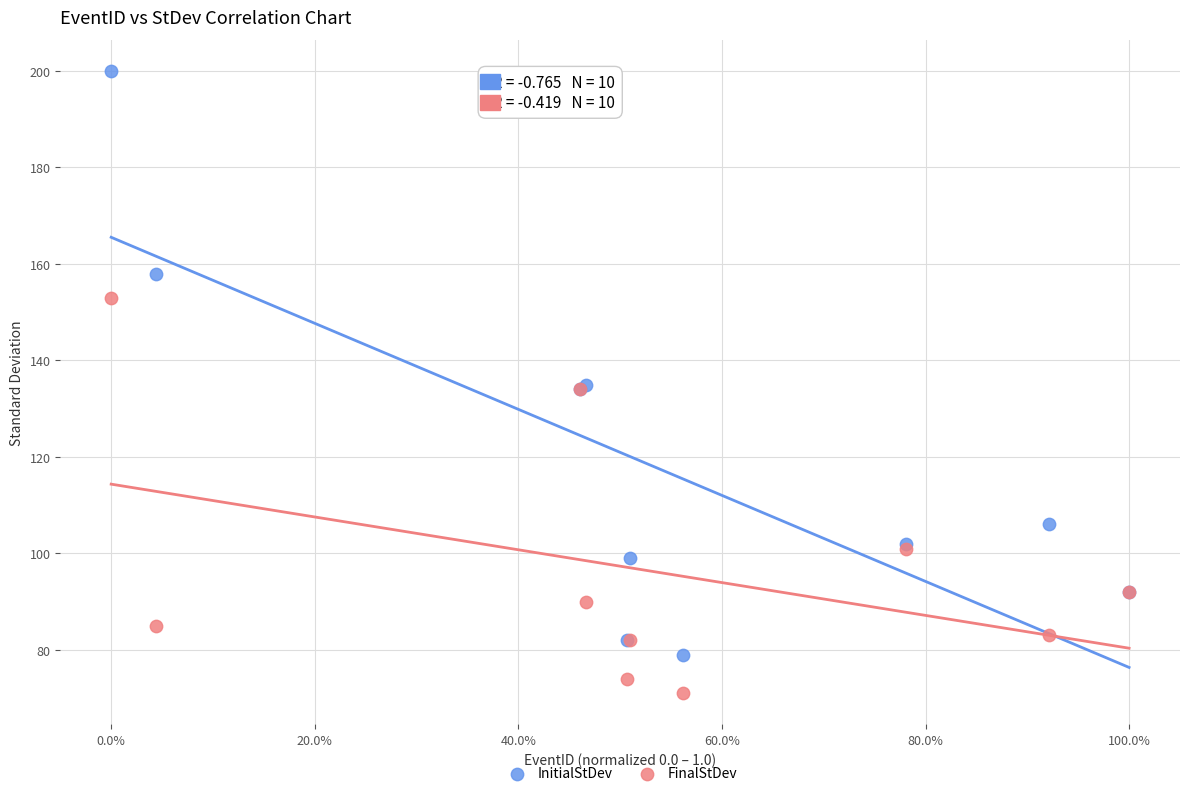

In the FinalStDev series, what Y value is closest to 112?

101